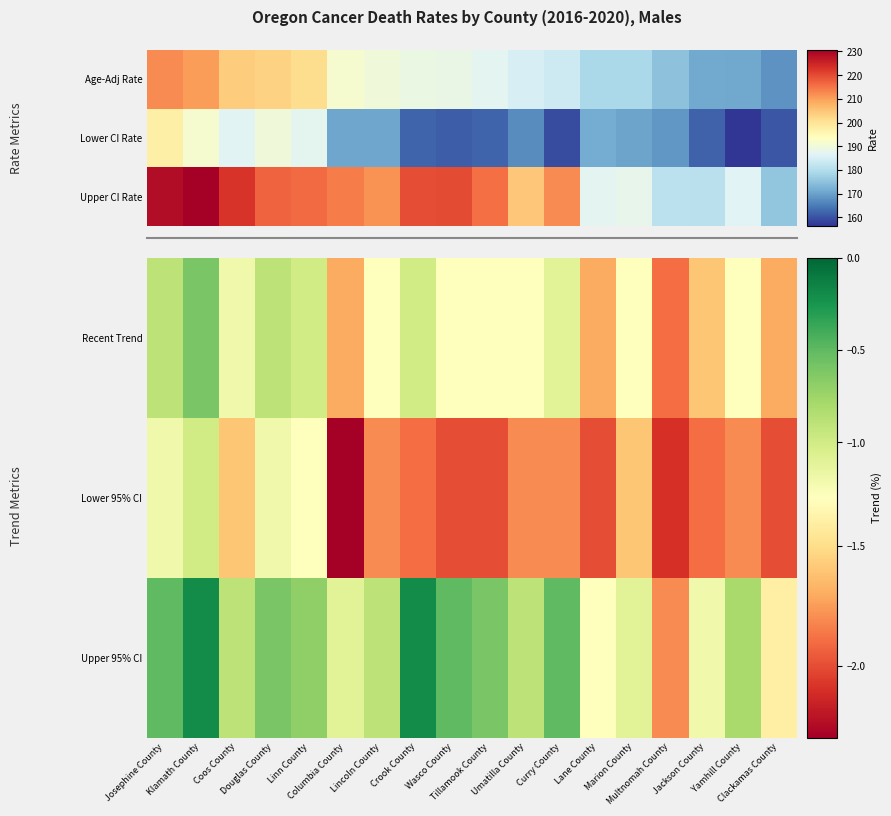

The Upper 95% CI series shows -0.2 at Coos County. True or false?

False